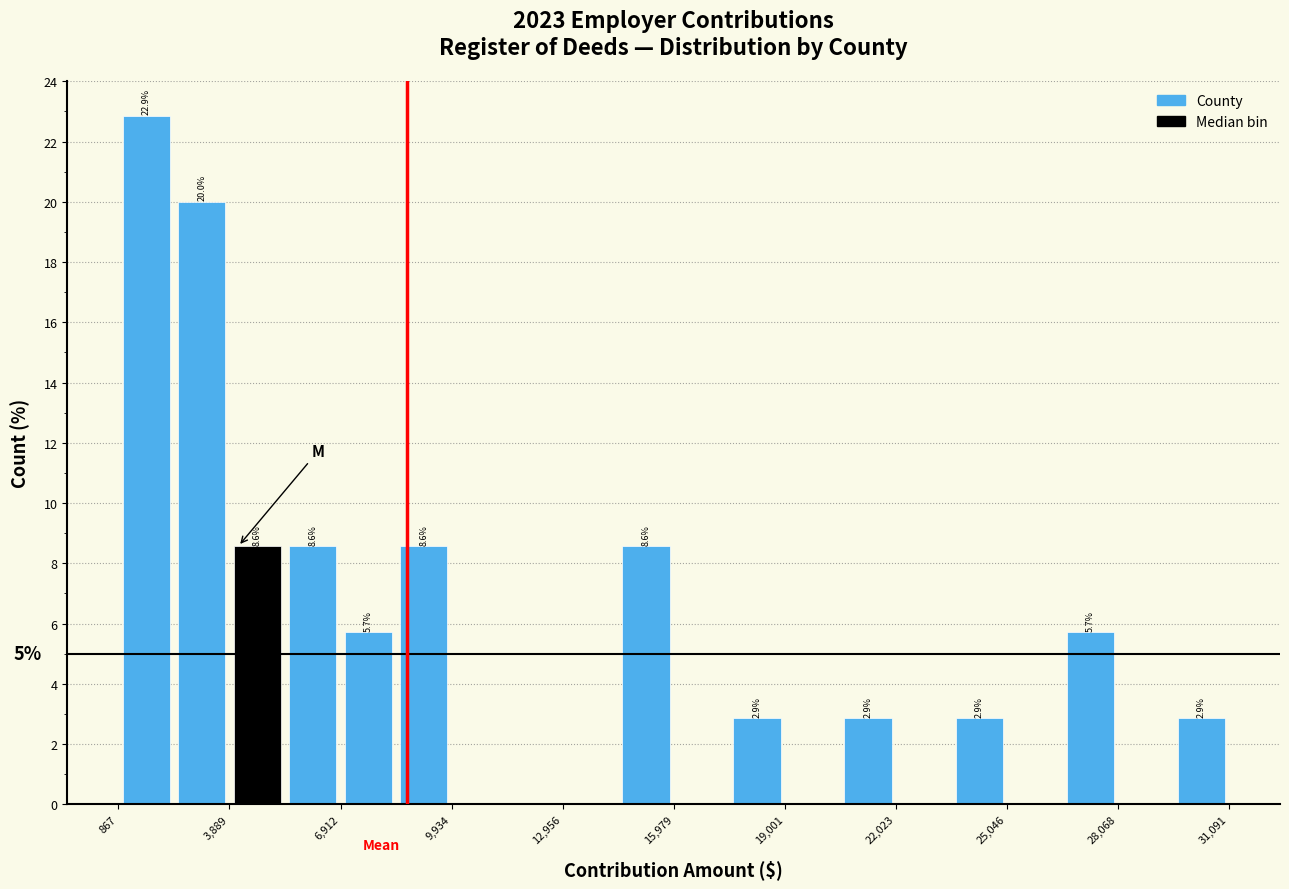

Read against the x-axis, roughly where is the centre of the tallest bar?

1500